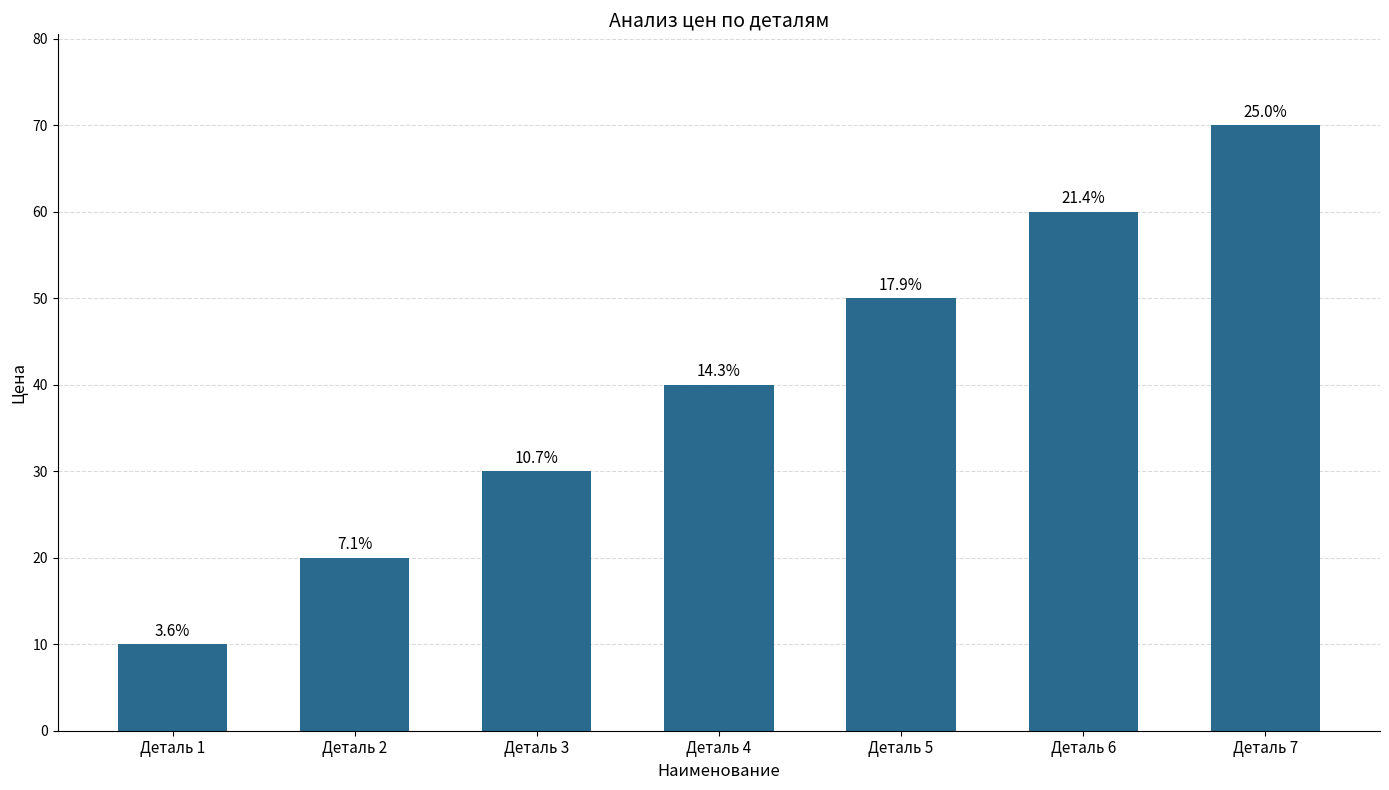

Does the chart contain any negative values?

No